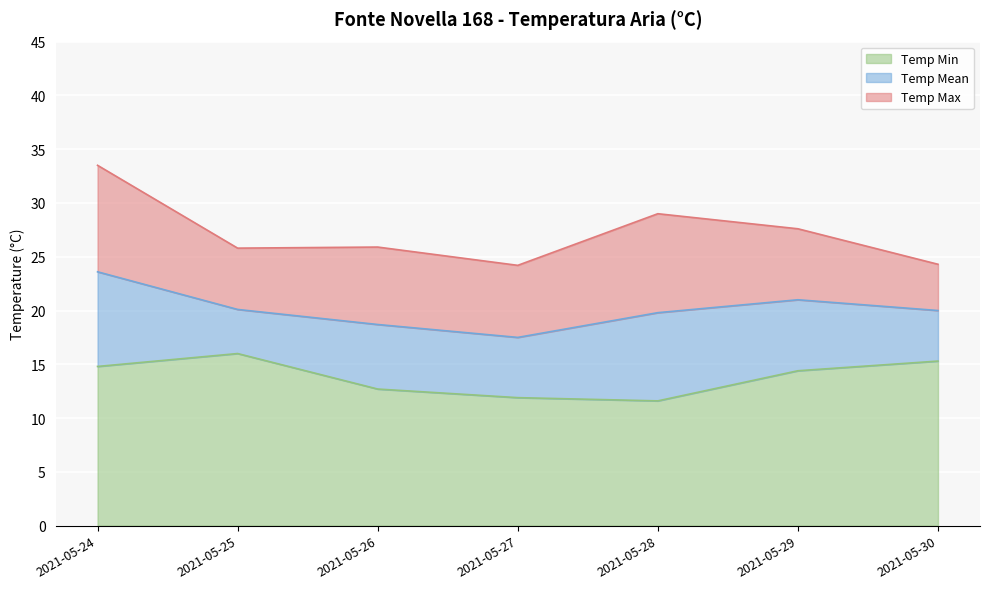

The value of Temp Mean at 2021-05-24 is 23.6. True or false?

True